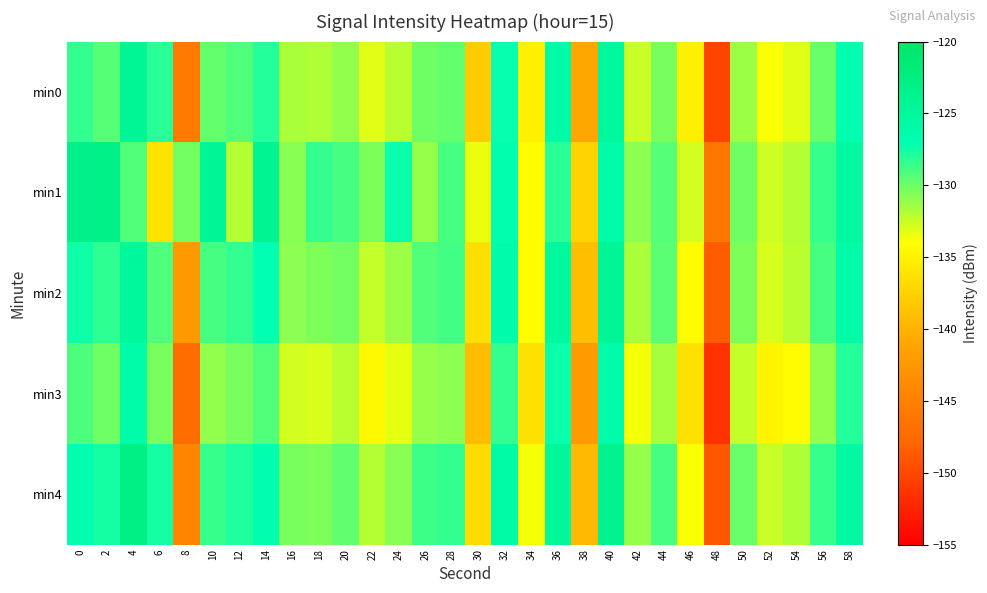

Count the number of categories in the chart.

30